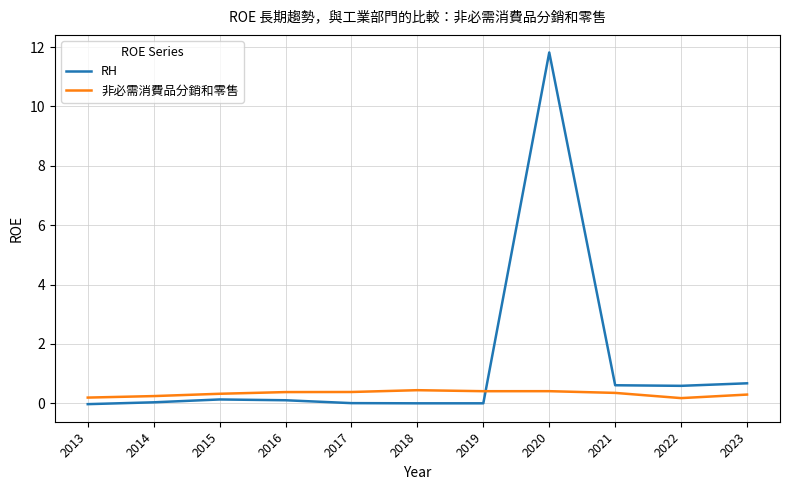

What is the maximum value for RH?

11.8